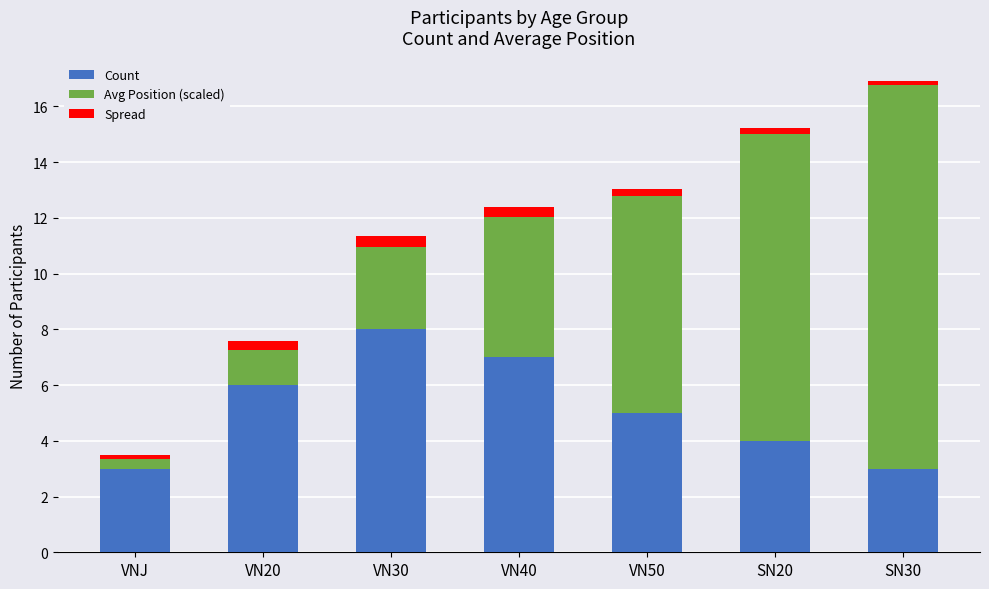

What is the difference between the maximum and minimum values in the Count series?

5.0